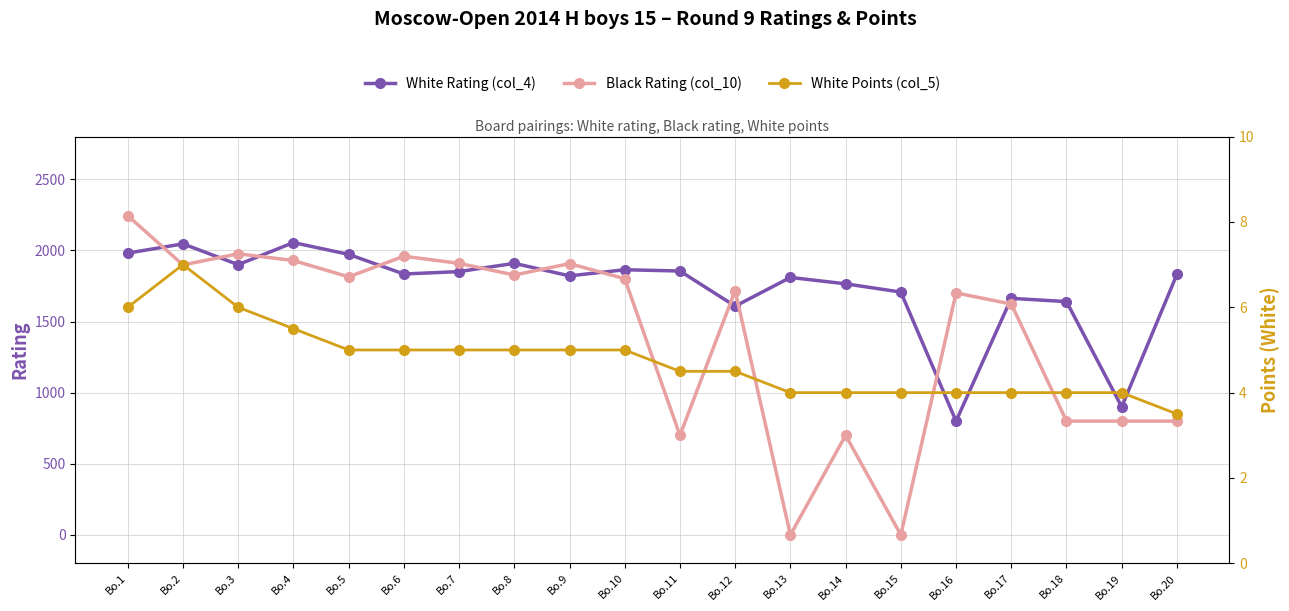

List the series in order of their peak value, highest first.

Black Rating (col_10), White Rating (col_4), White Points (col_5)